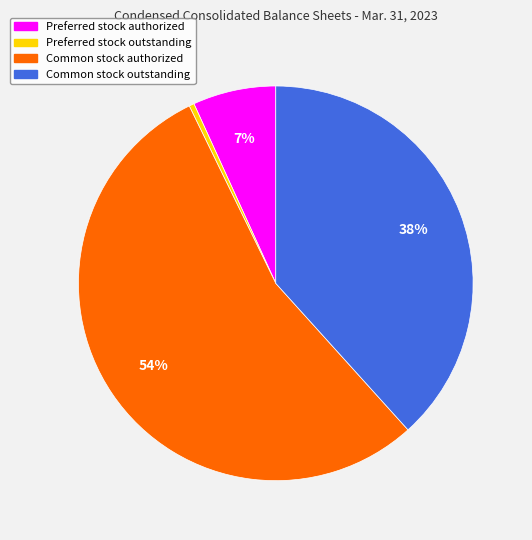

What percentage is the Preferred stock authorized slice, to the nearest percent?

7%